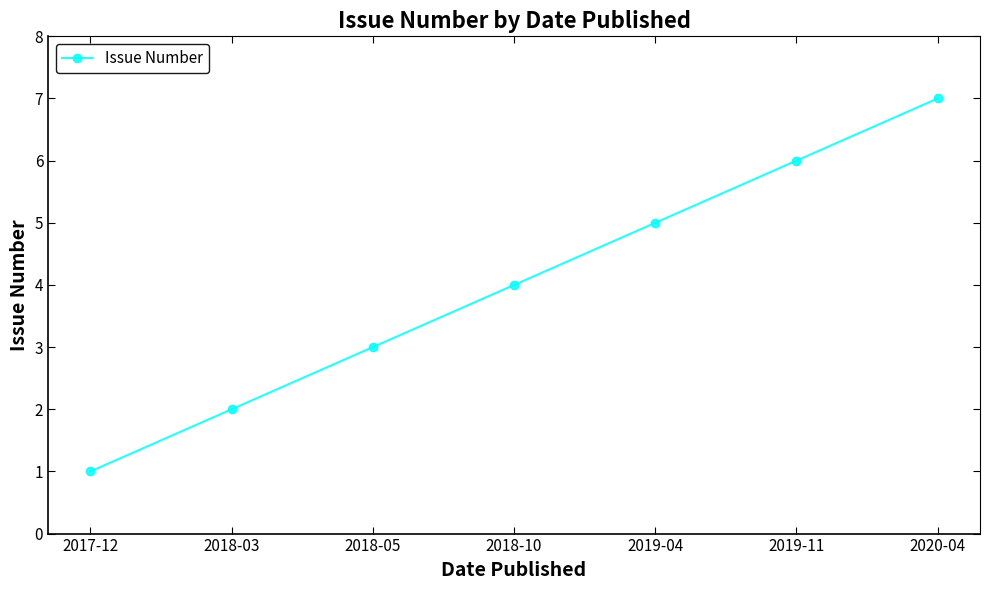

What is the label of the 5th point from the right?

2018-05